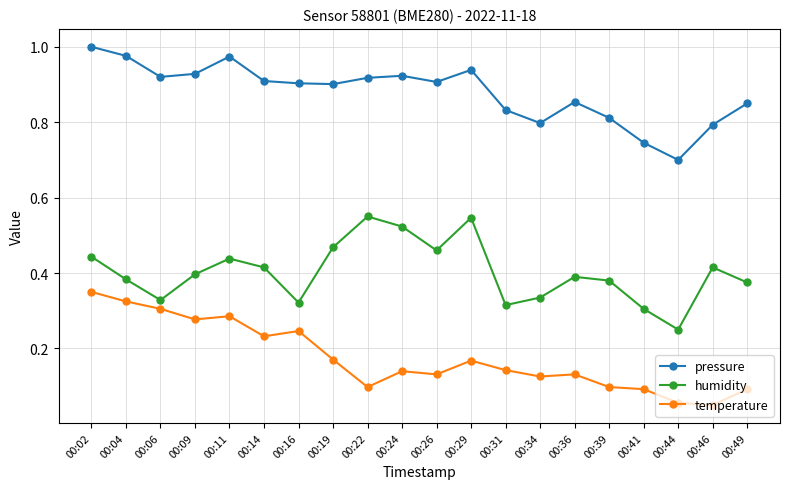

Which label corresponds to the largest value in the chart?

00:02